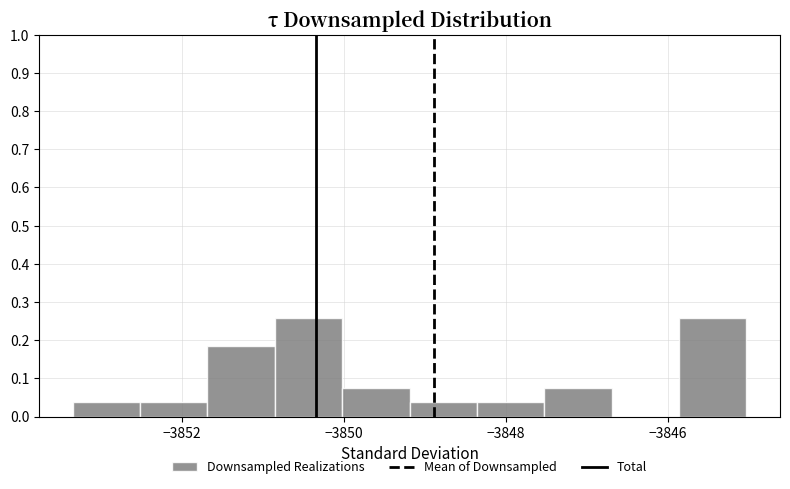

Reading left to right, transcribe this chart: for each bar, give the range it covers on the x-axis and its height. Neither the bar edges nor the heights are printed on the chart, so give them approximately, as read against the axes.

-3853.4 to -3852.6: 0.04
-3852.6 to -3851.6: 0.04
-3851.6 to -3850.8: 0.19
-3850.8 to -3850.0: 0.26
-3850.0 to -3849.2: 0.07
-3849.2 to -3848.4: 0.04
-3848.4 to -3847.6: 0.04
-3847.6 to -3846.6: 0.07
-3846.6 to -3845.8: 0
-3845.8 to -3845.0: 0.26